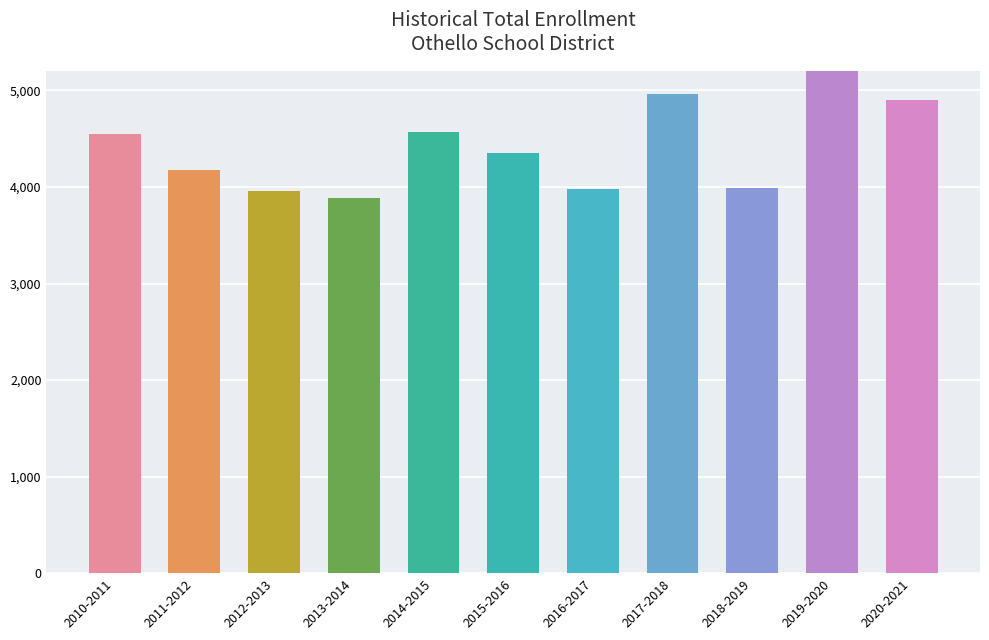

At which label is the value closest to 4580?

2014-2015